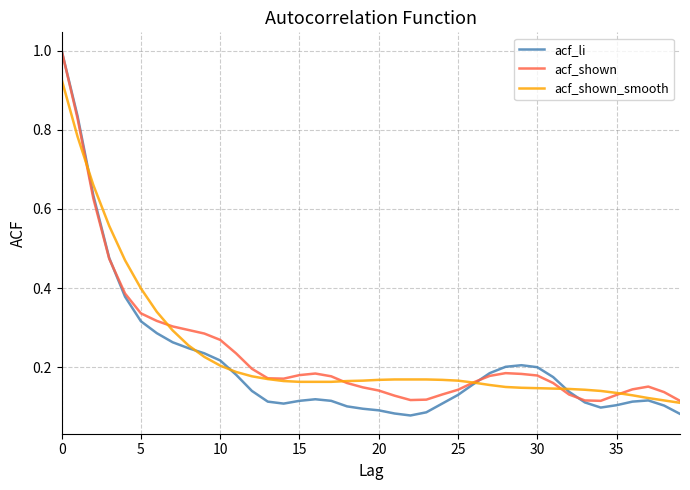

What is the maximum value shown in the chart?

1.0